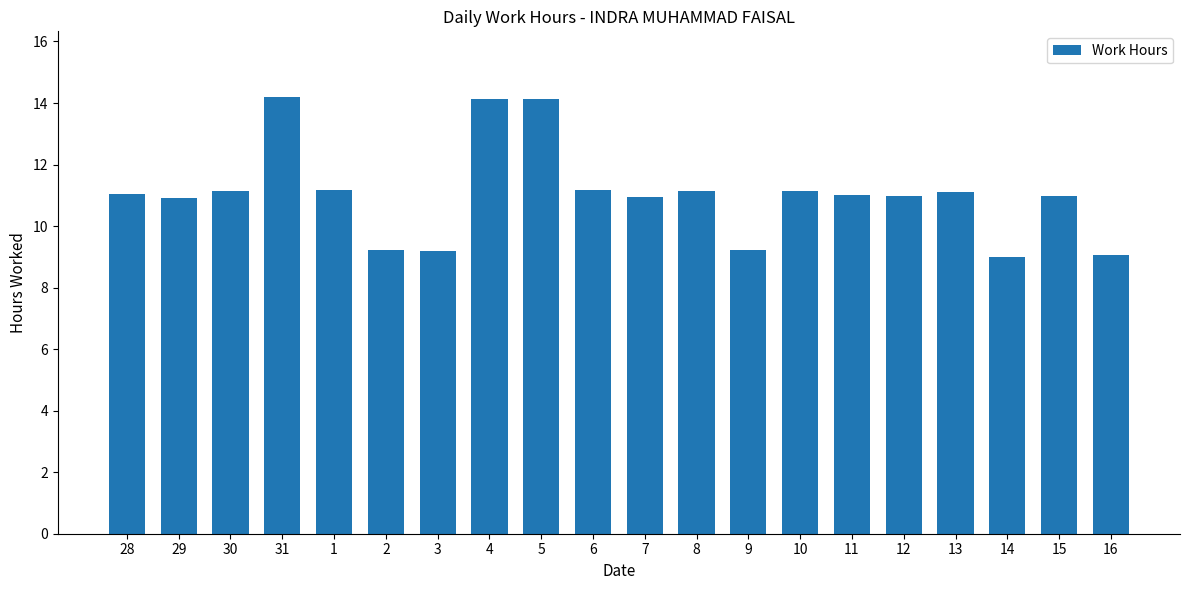

The value at 4 is 14.1. True or false?

True